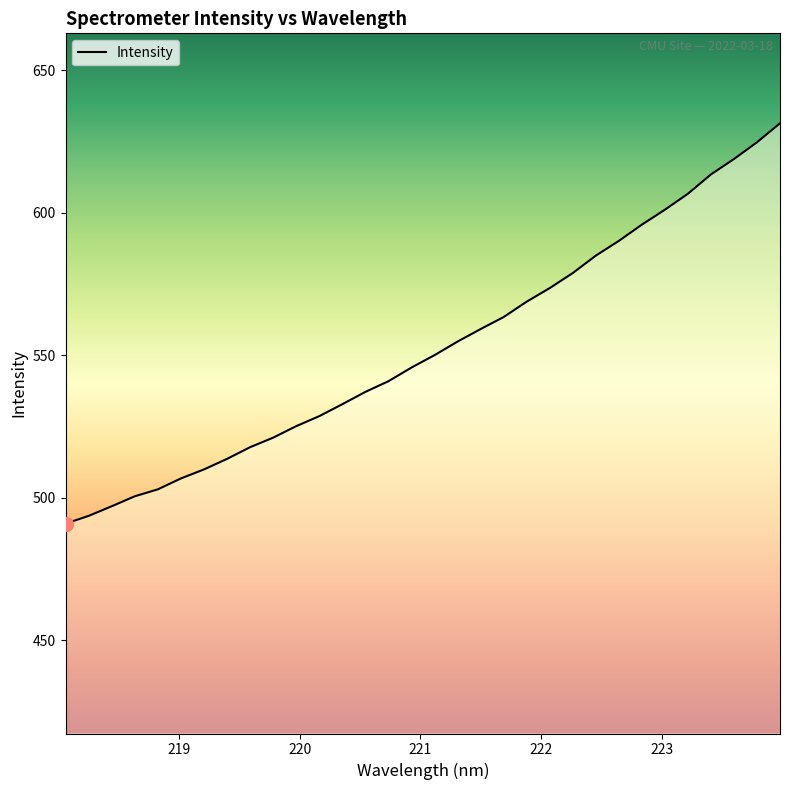

What is the minimum value shown in the chart?

490.9